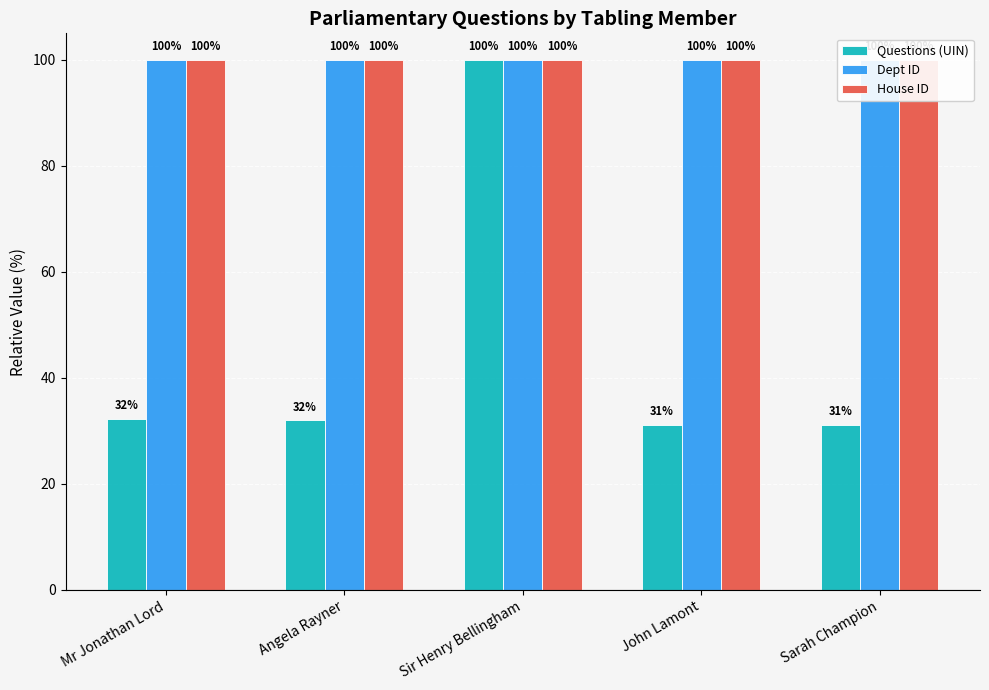

Rank the categories by Questions (UIN) value from highest to lowest.

Sir Henry Bellingham, Mr Jonathan Lord, Angela Rayner, Sarah Champion, John Lamont